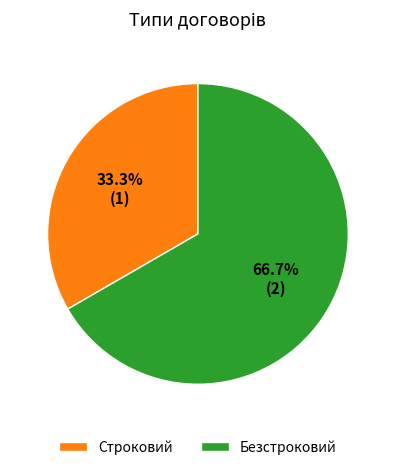

Is there any slice that represents more than half of the pie?

Yes